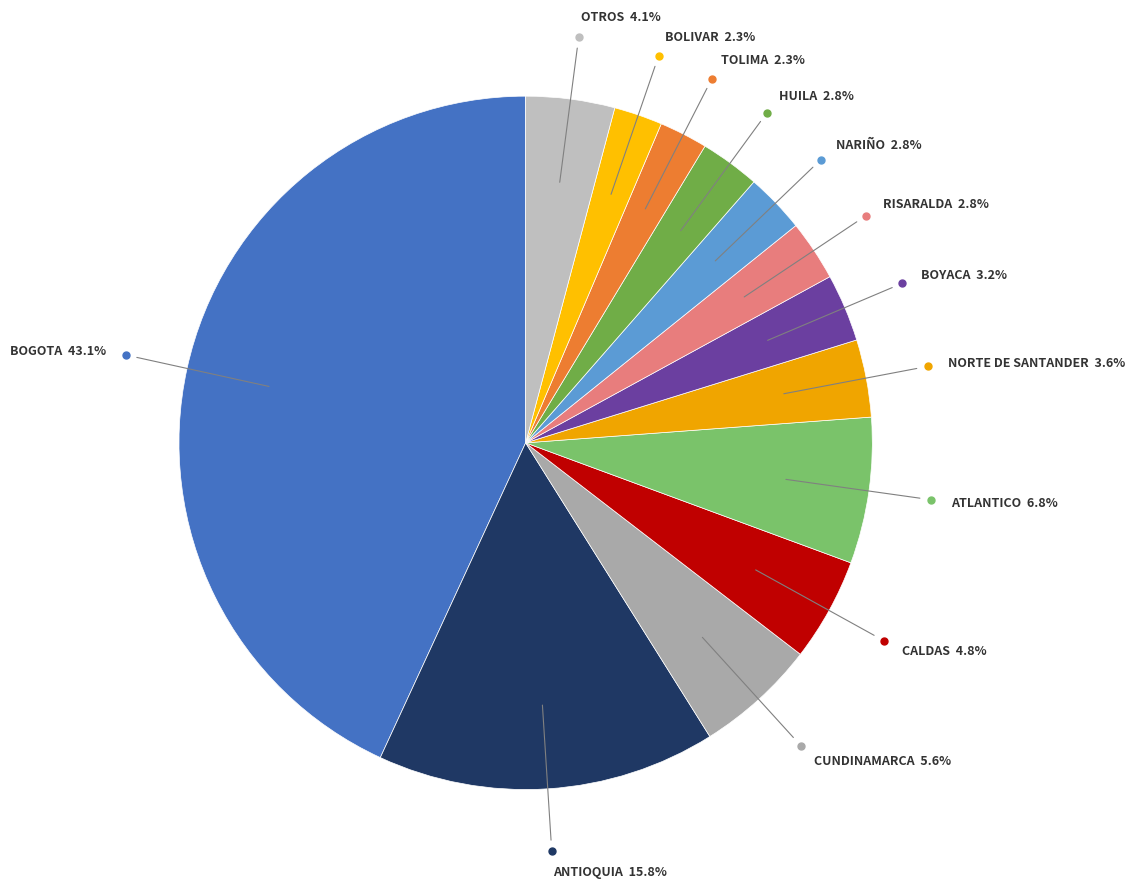

What is the largest slice in the pie chart?

BOGOTA